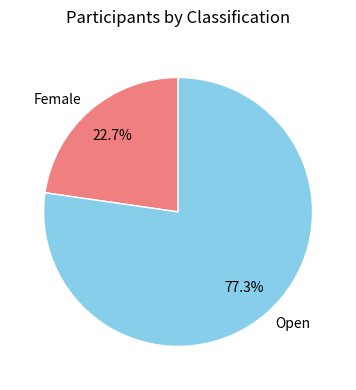

How many segments does this pie chart have?

2